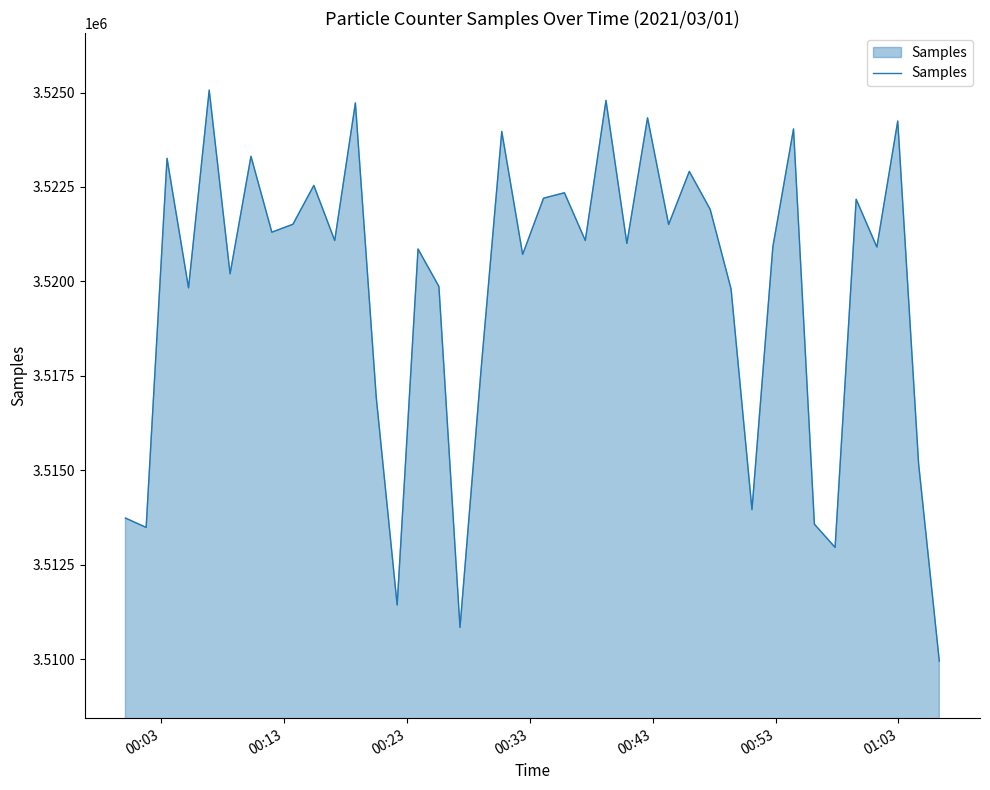

What is the minimum value shown in the chart?

3509948